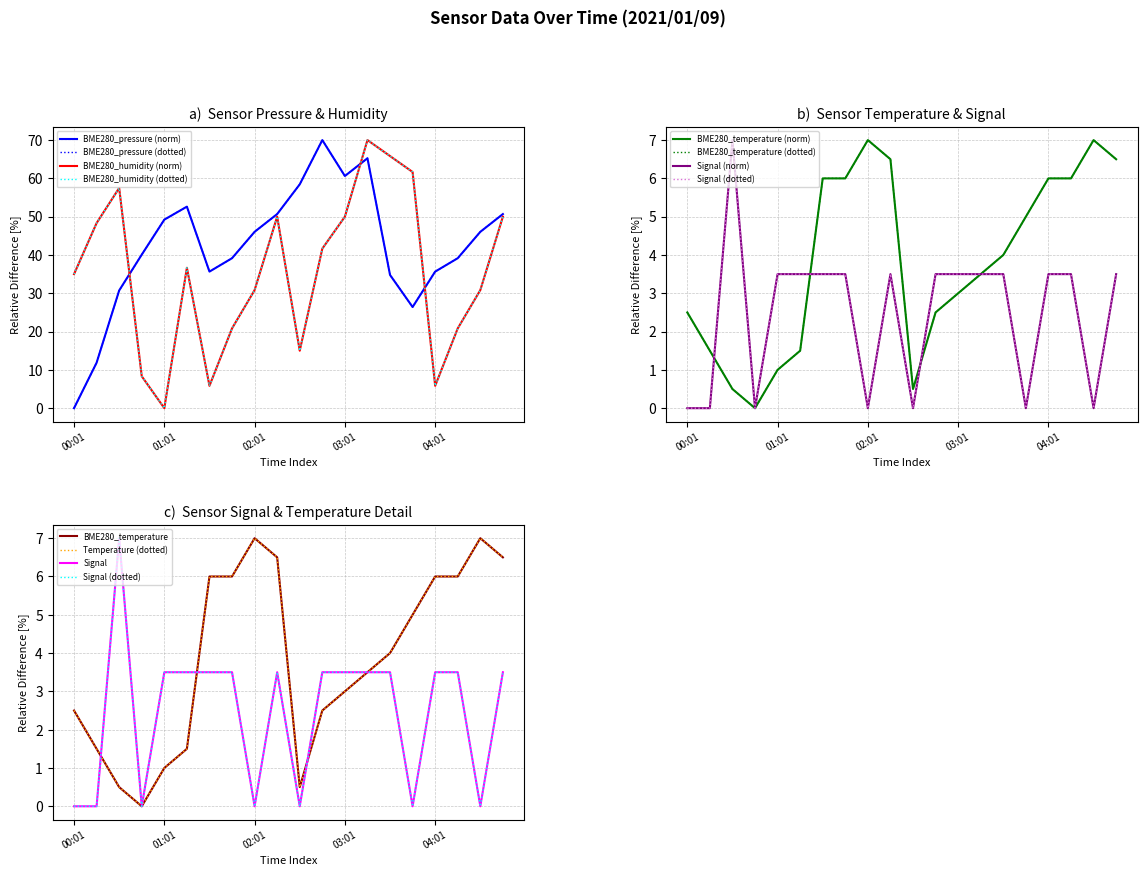

Which series has the widest spread of values?

BME280_pressure